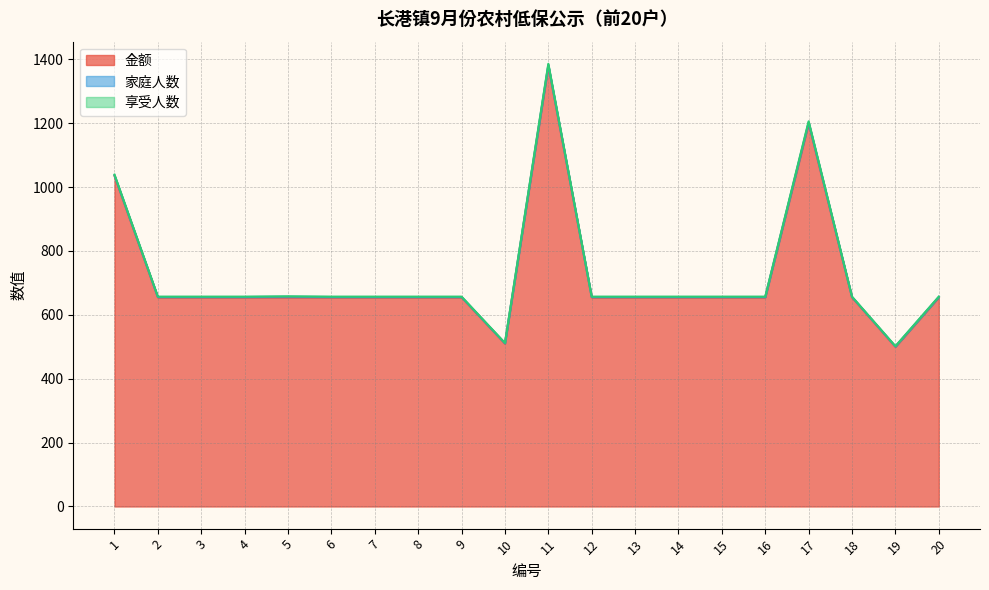

What is the total value across all series at 9?

657